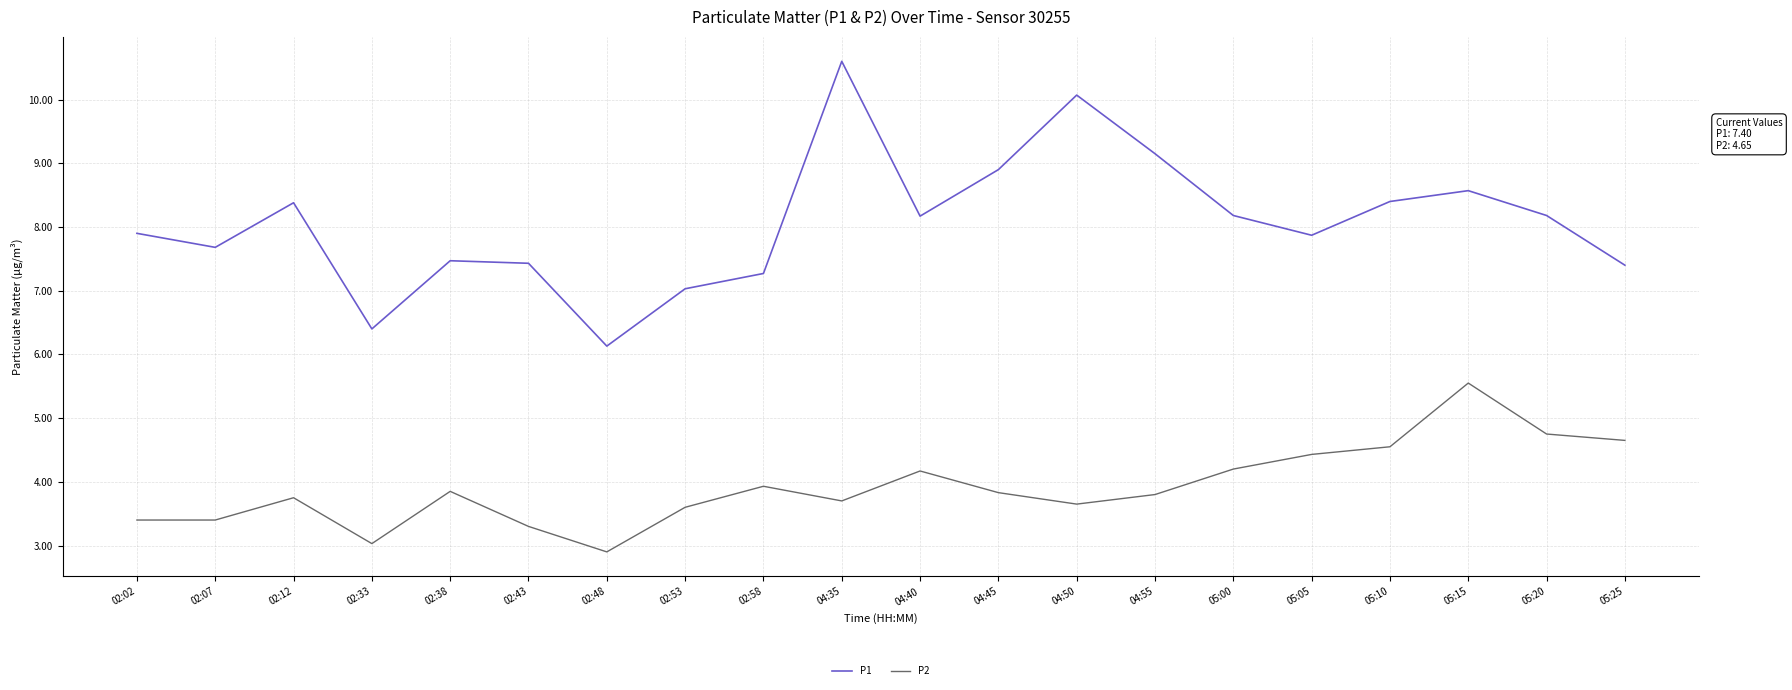

True or false: P2 and P1 cross at least once.

False